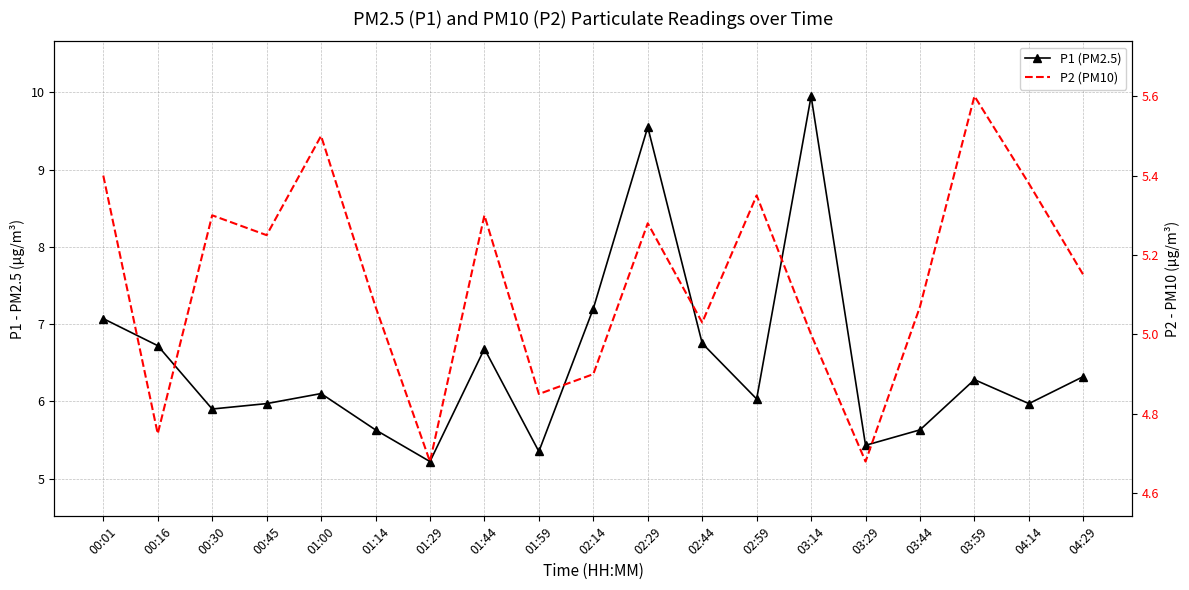

What is the difference between the P2 (PM10) values at 03:14 and 01:44?

0.3